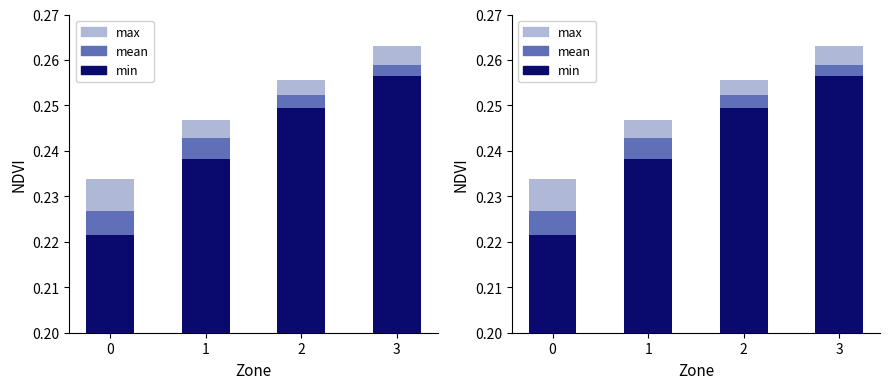

What is the value of the mean bar at the 4th from the left?

0.3